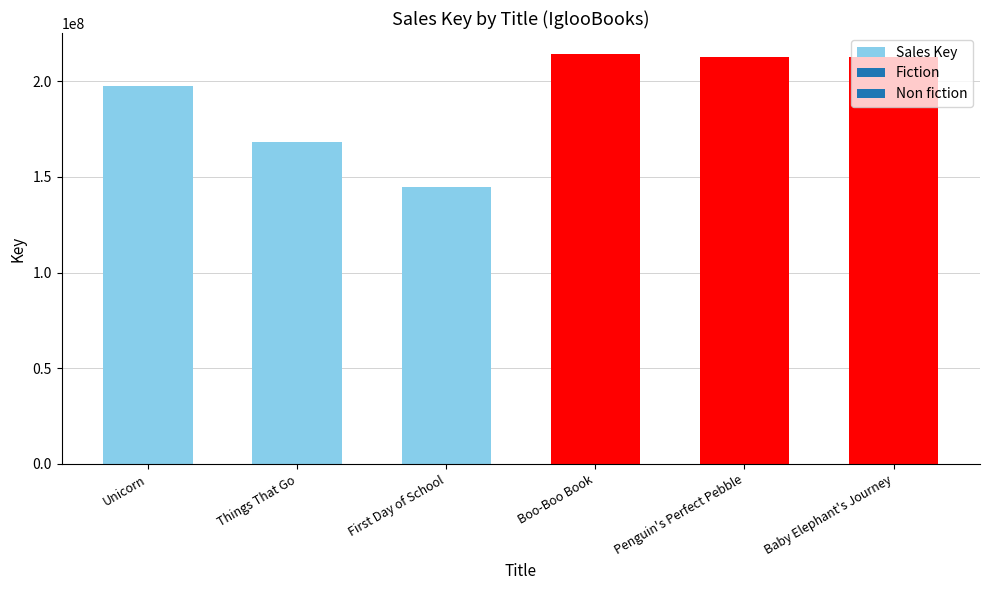

What is the average value?

191678146